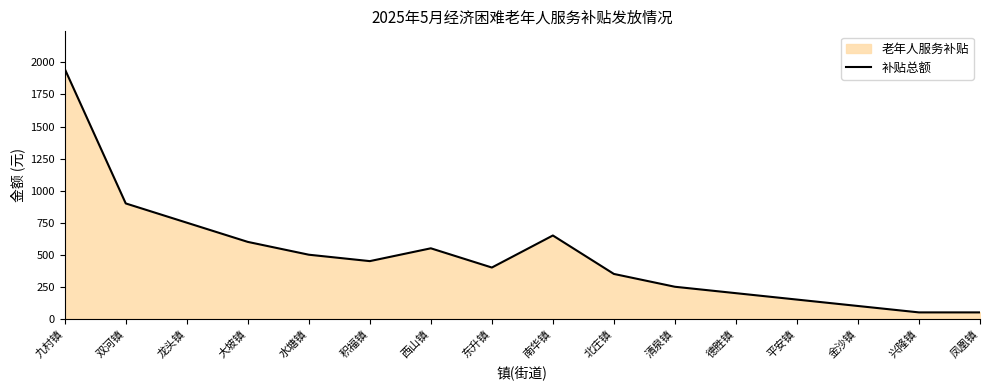

Approximately how many times larger is the value at 清泉镇 compared to 平安镇?

1.7